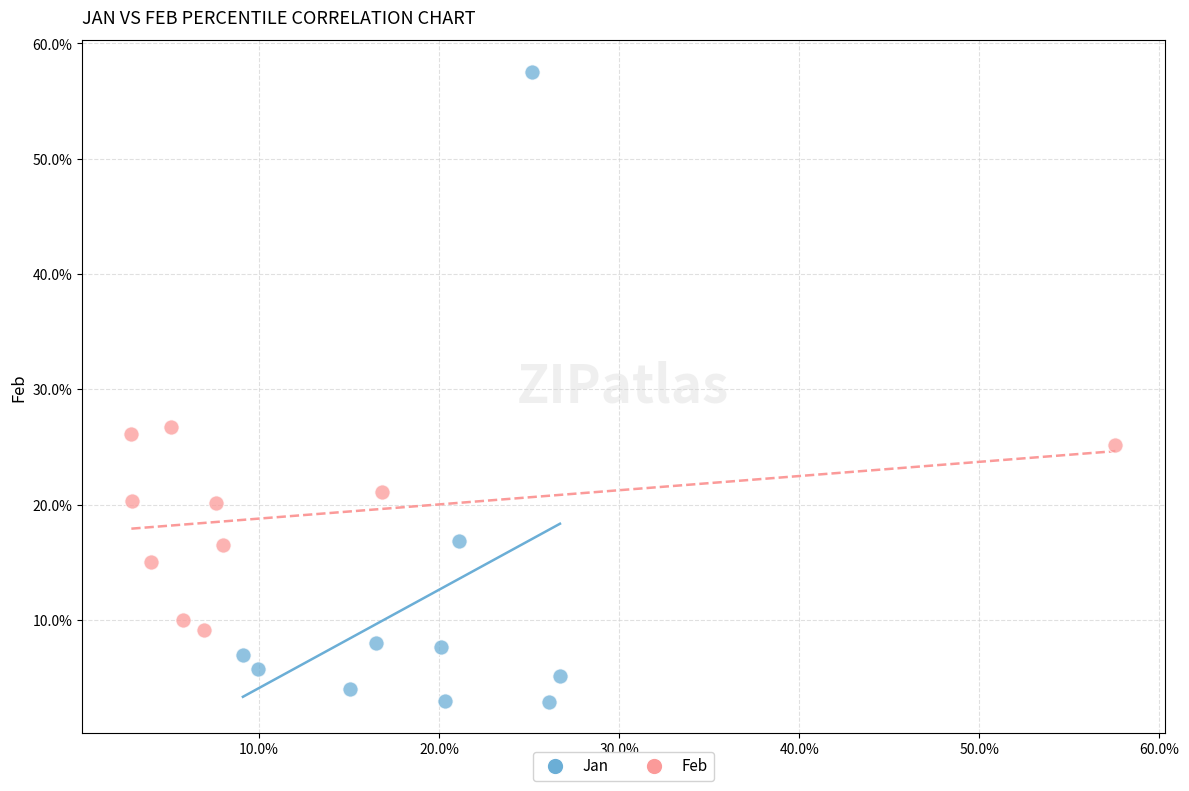

What are all the series names shown in the legend?

Jan, Feb